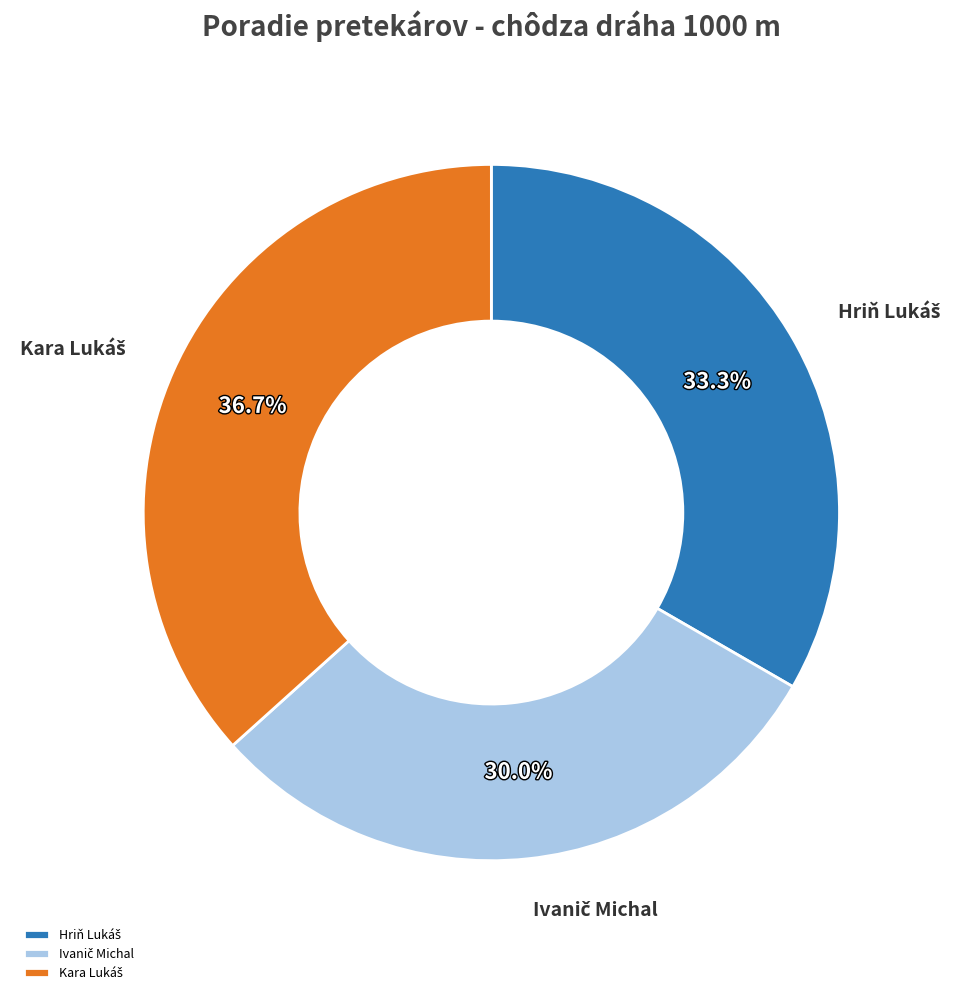

Is there any slice that represents more than half of the pie?

No